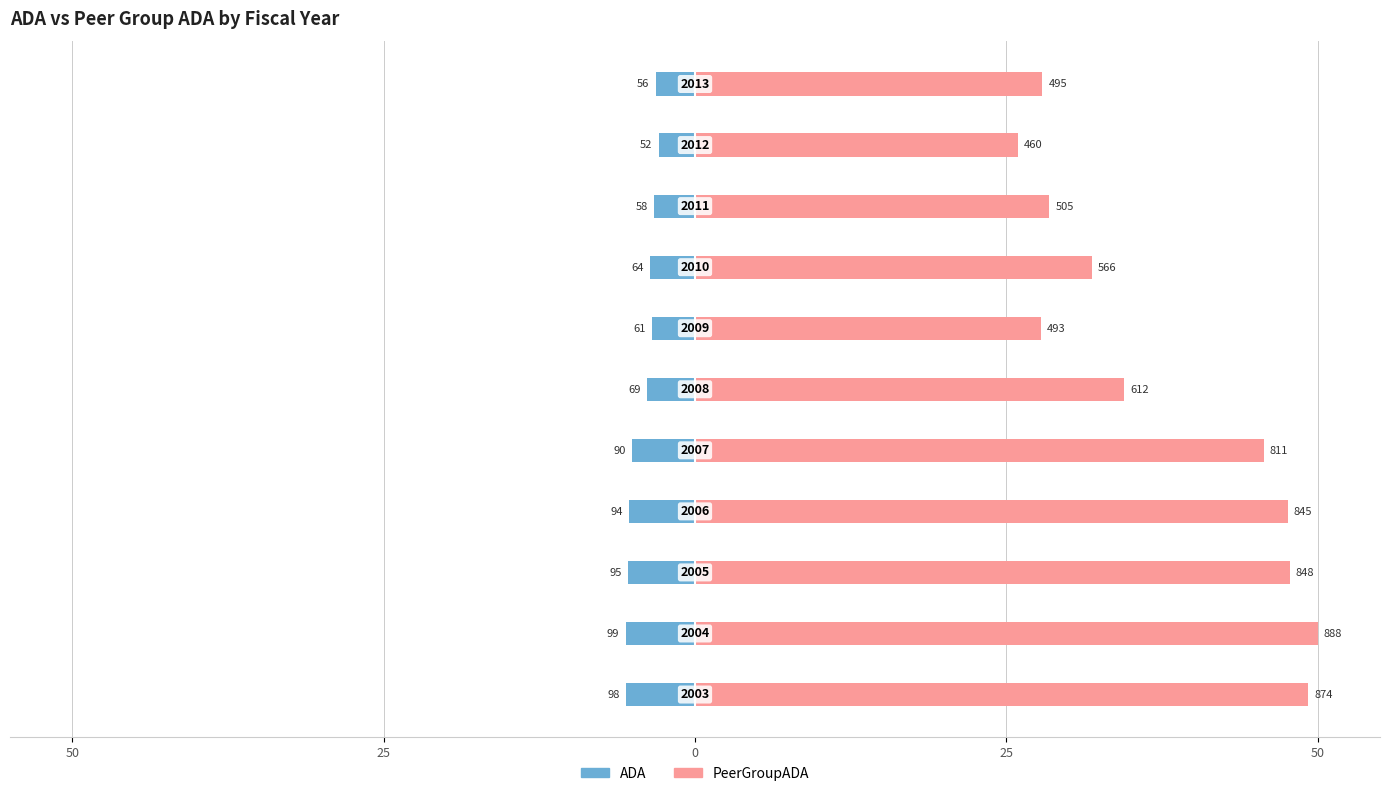

The value of PeerGroupADA at 25 is 47.6. True or false?

True